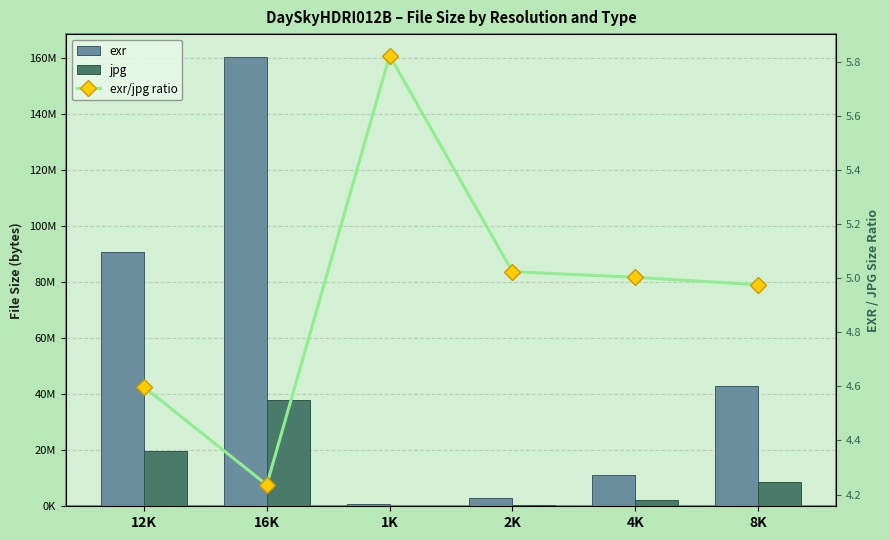

How many categories are shown in the chart?

6